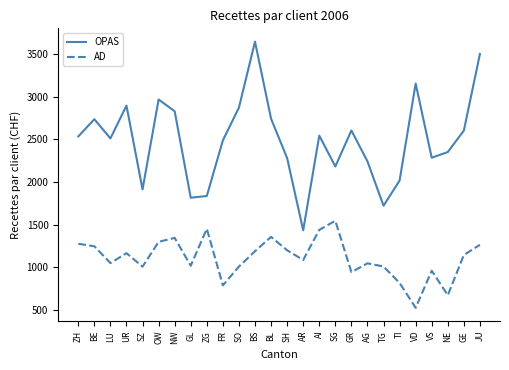

True or false: OPAS and AD intersect in this chart.

False